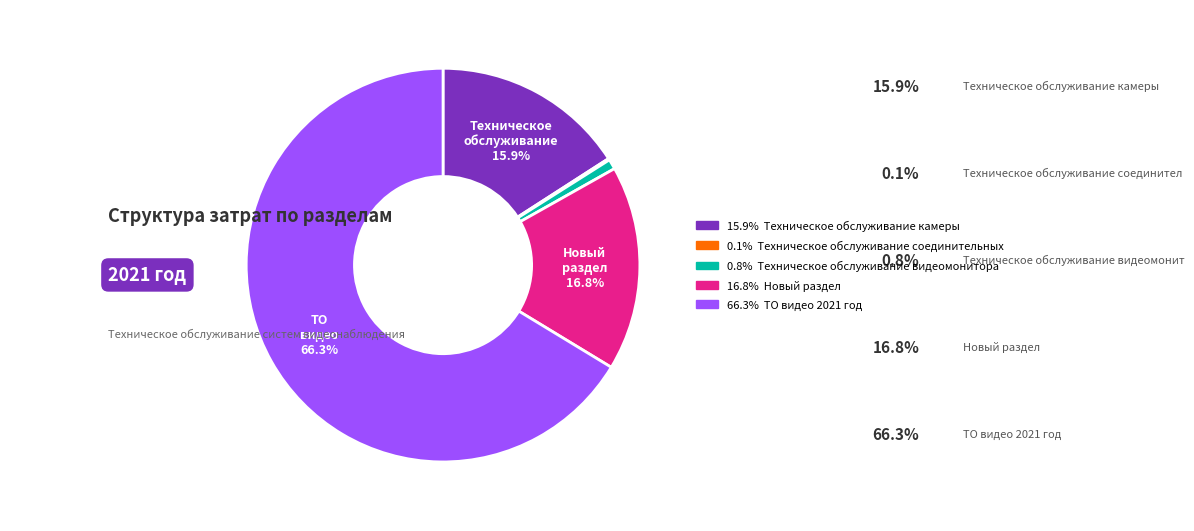

Rank the categories by value from highest to lowest.

ТО видео 2021 год, Новый раздел, Техническое обслуживание камеры, Техническое обслуживание видеомонитора, Техническое обслуживание соединительных